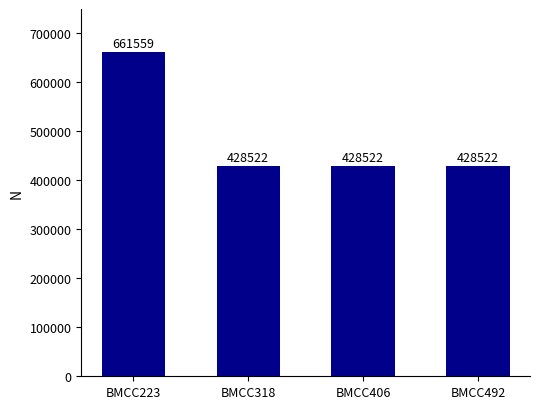

What is the sum of all values?

1947125